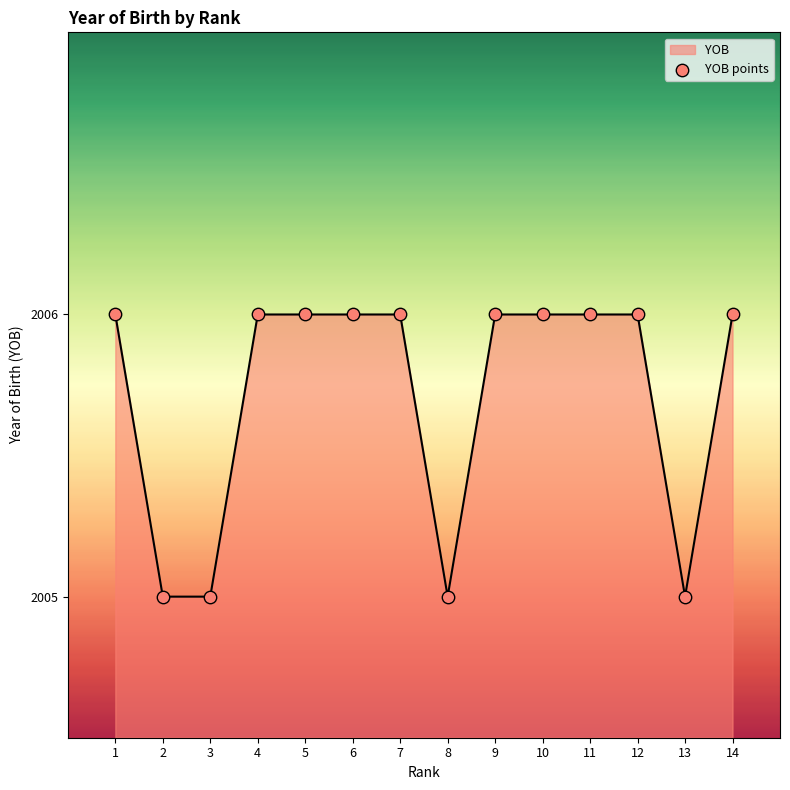

Approximately how many times larger is the value at 8 compared to 7?

1.0